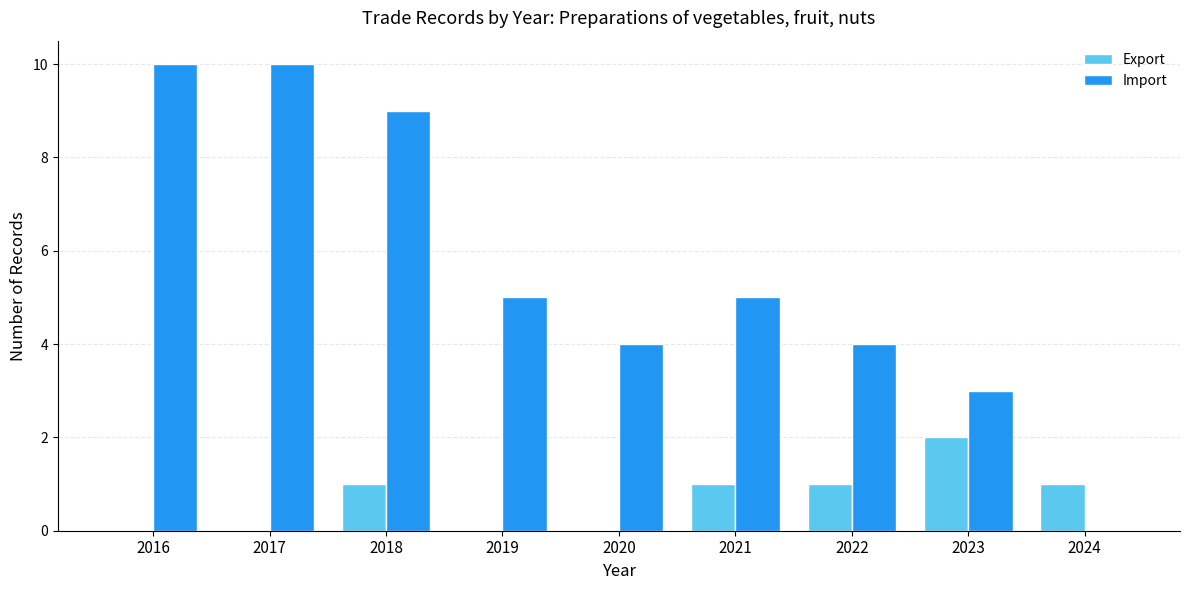

The value of Import at 2020 is 4. True or false?

True